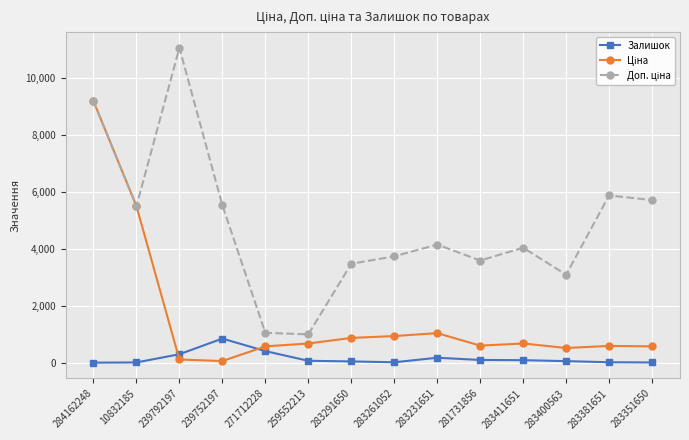

What is the maximum value for Залишок?

845.0